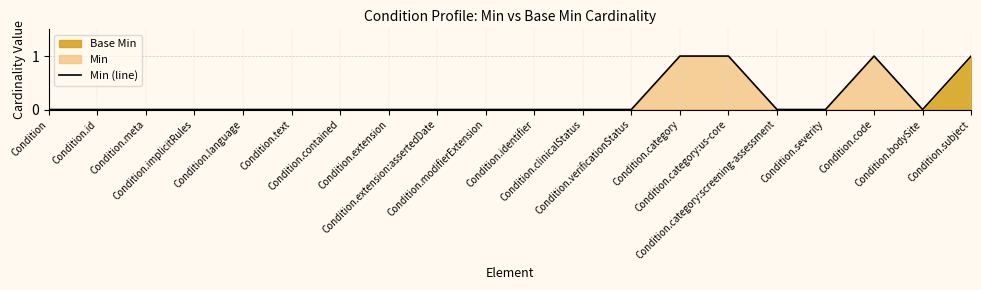

What is the label of the 9th point from the right?

Condition.clinicalStatus